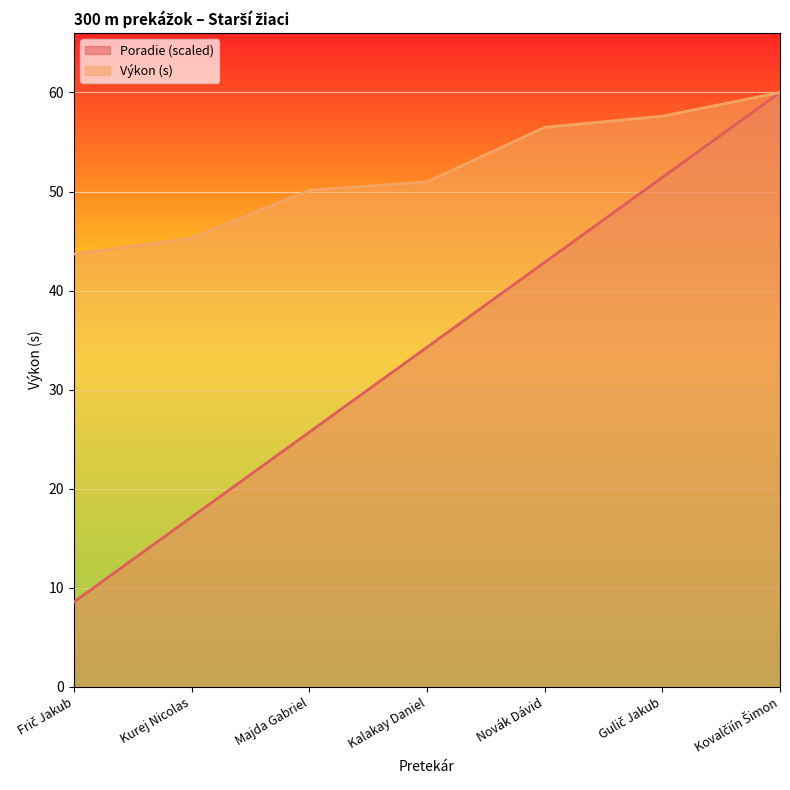

What is the minimum value for Výkon?

43.7